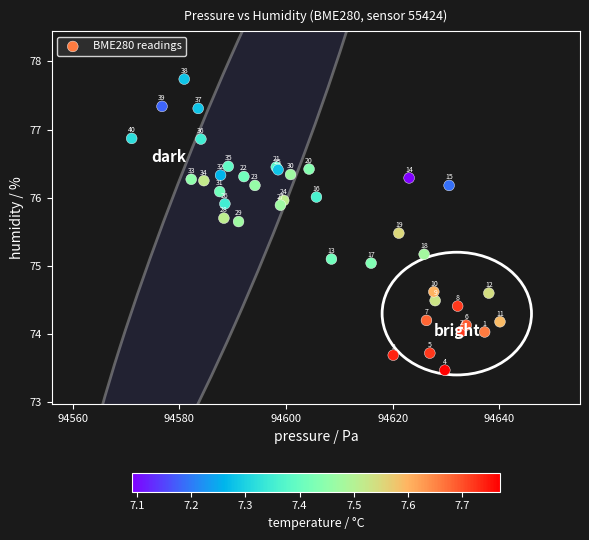

What Y value in the scatter plot is closest to 75?

75.0